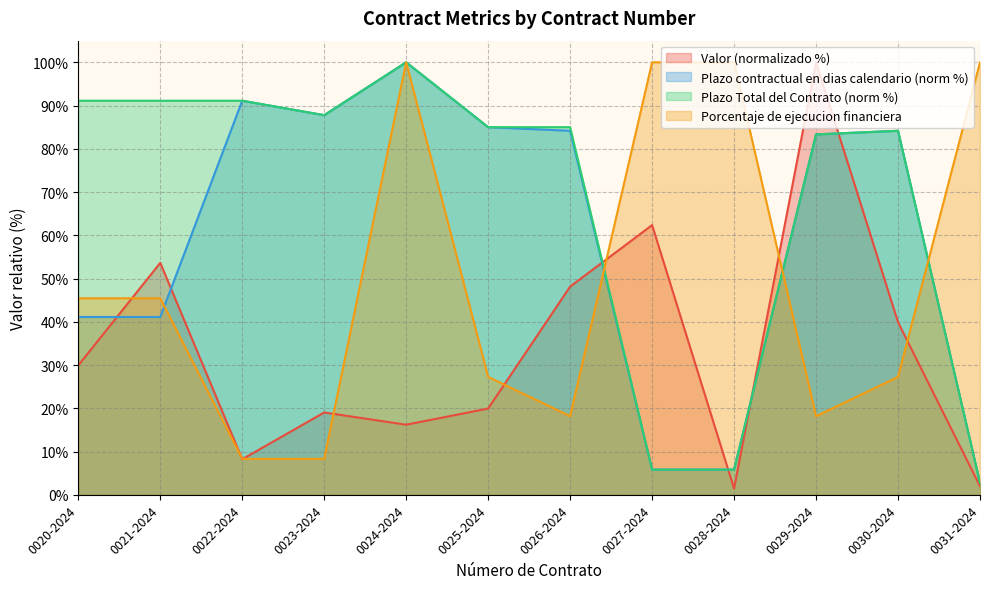

What is the difference between the Valor values at 0028-2024 and 0021-2024?

52.2